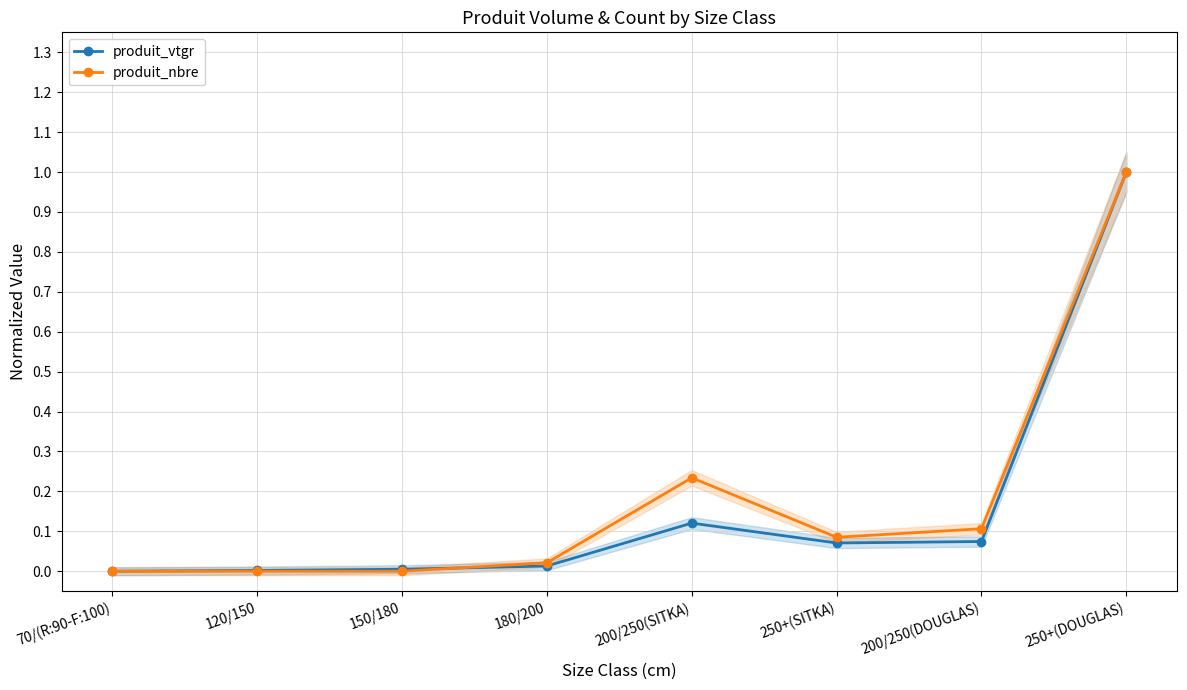

At 200/250(SITKA), list the series in order from largest to smallest.

produit_nbre, produit_vtgr